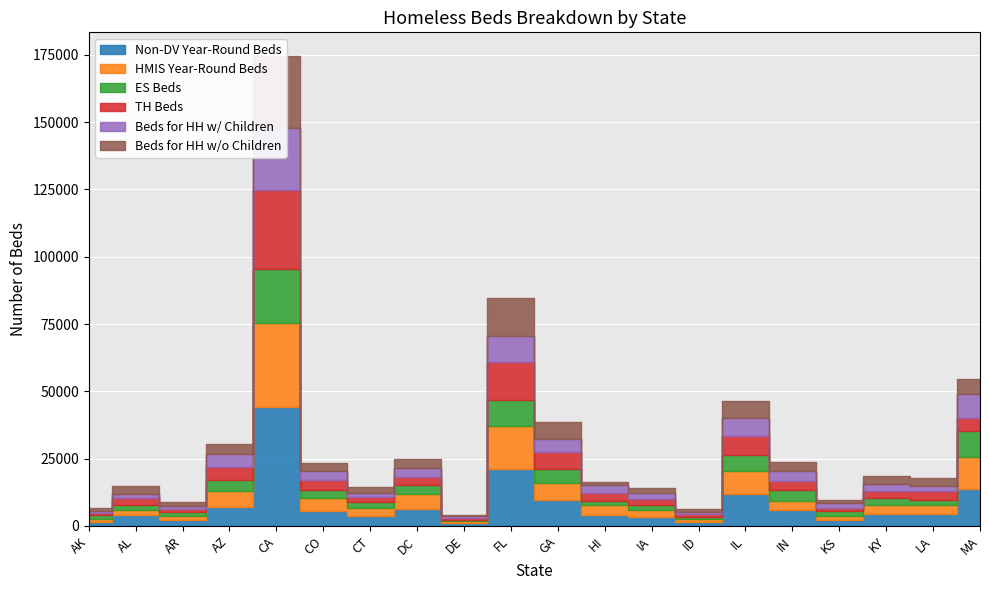

Where is HMIS Year-Round Beds nearest to the value 15908?

FL